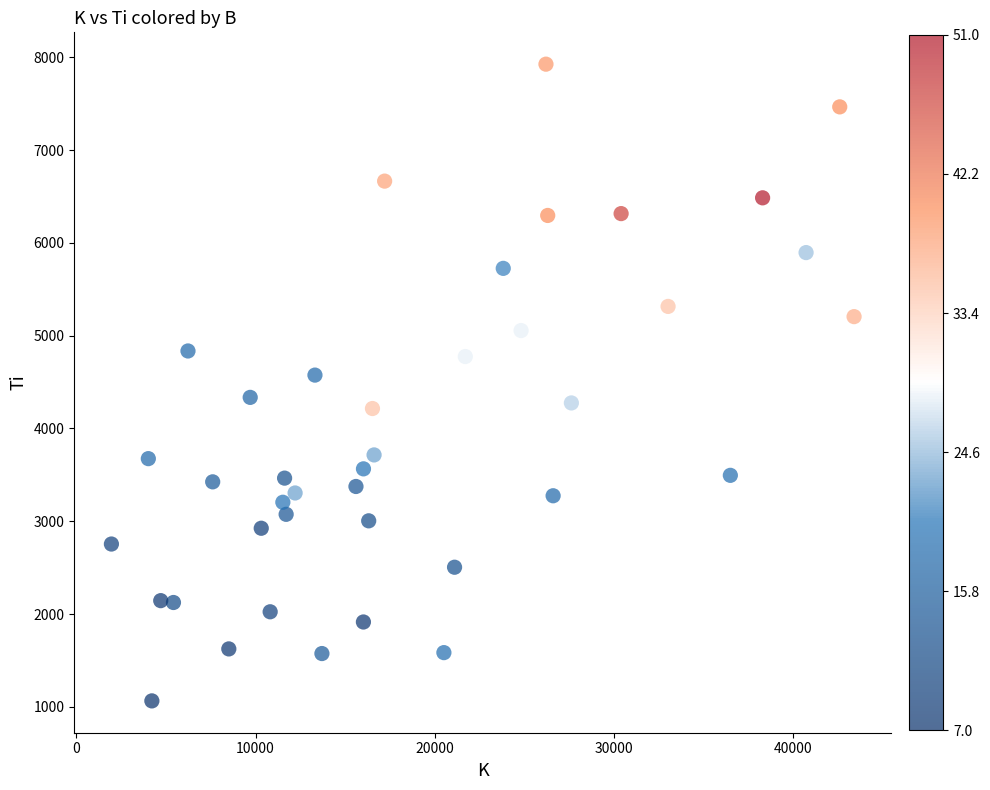

What Y value in the scatter plot is closest to 4495?

4575